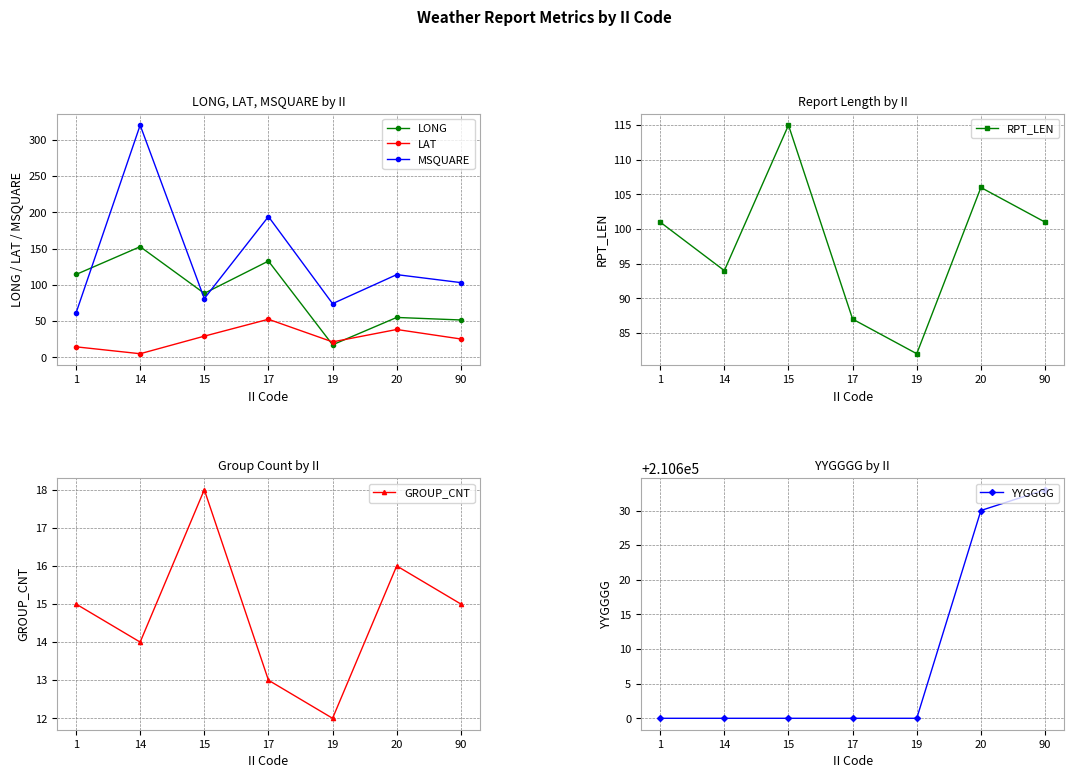

What is the maximum value for MSQUARE?

320.0